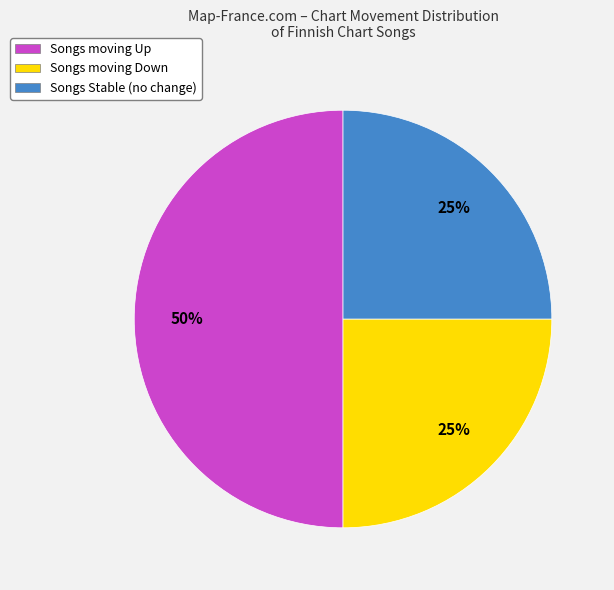

To the nearest percent, what is the difference between the largest and smallest slice percentages?

25%